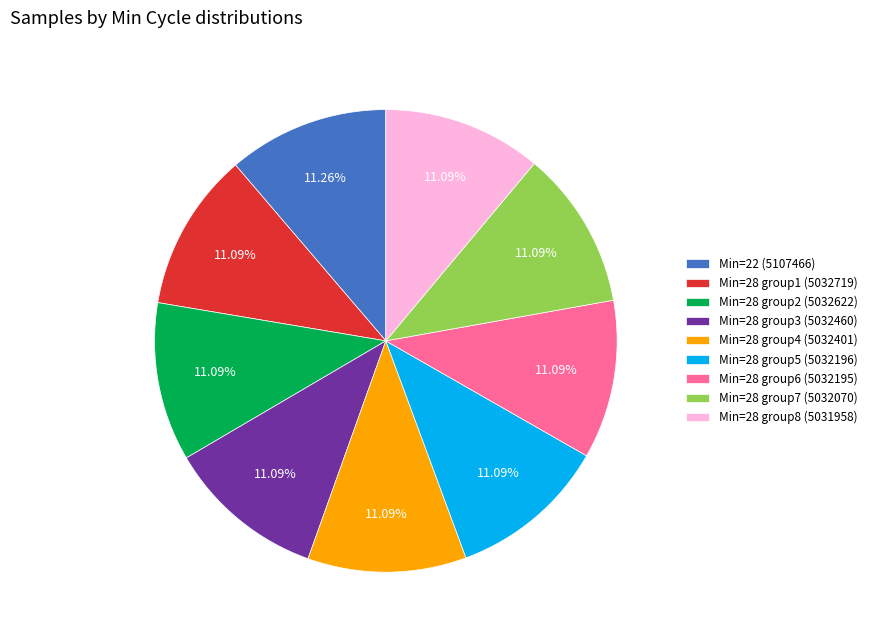

Is there a majority slice in this chart?

No